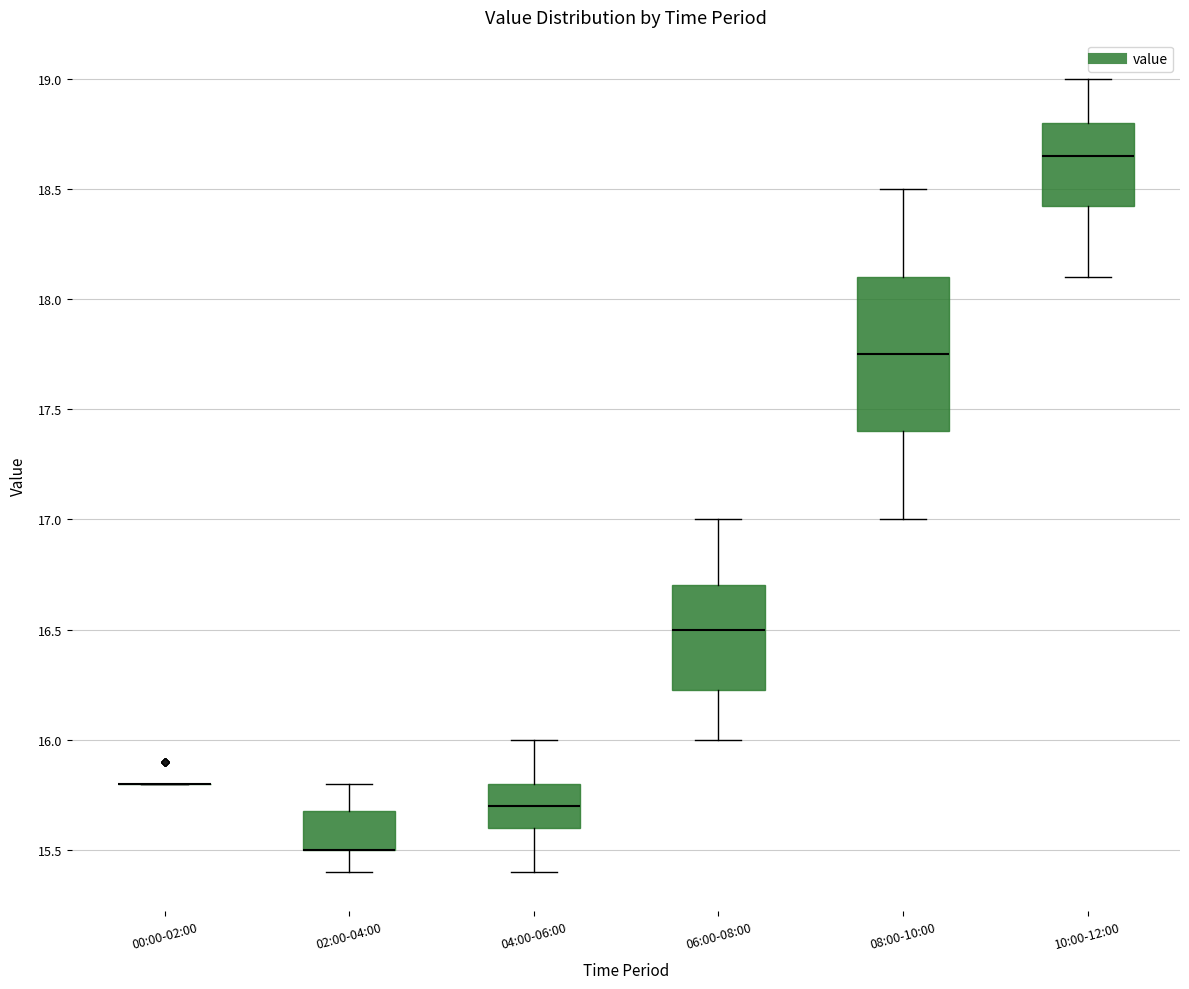

Where does the lower whisker of the box for 08:00-10:00 end on the y-axis? The values are not printed on the chart, so give them approximately, as read against the axis.

17.00